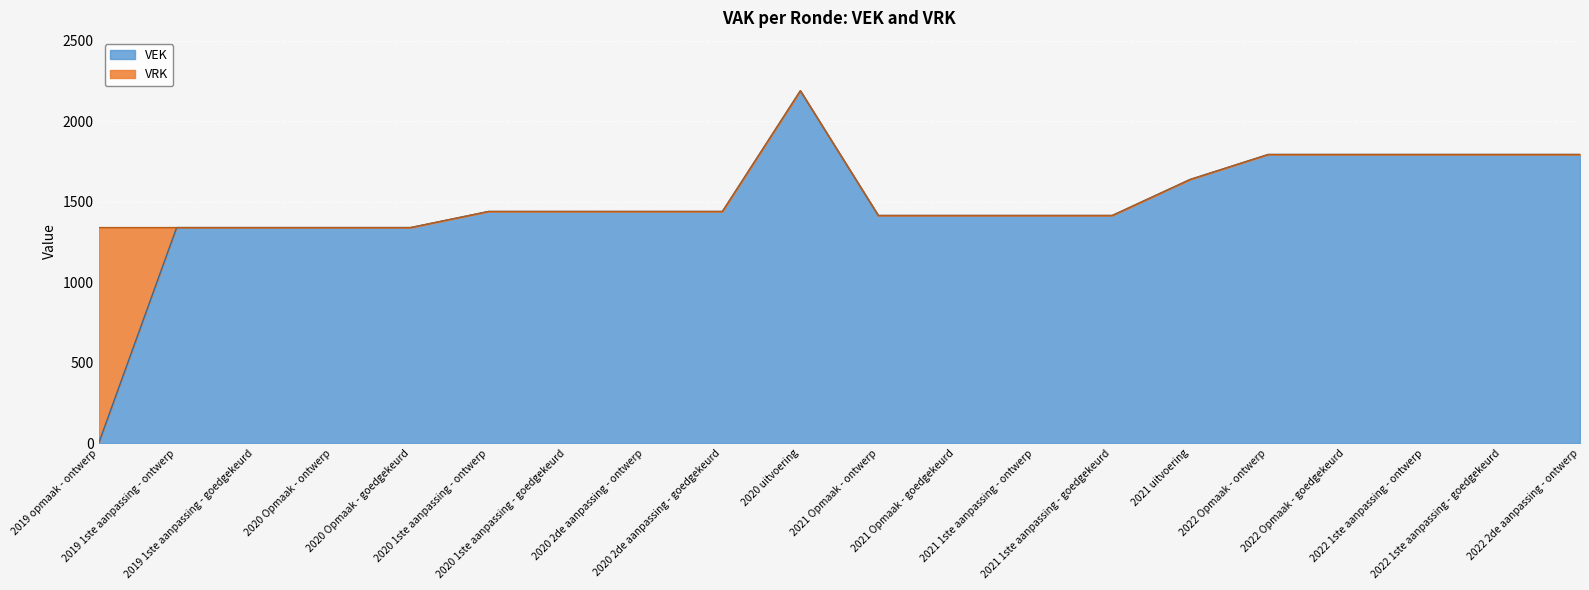

Which label corresponds to the largest value in the chart?

2020 uitvoering